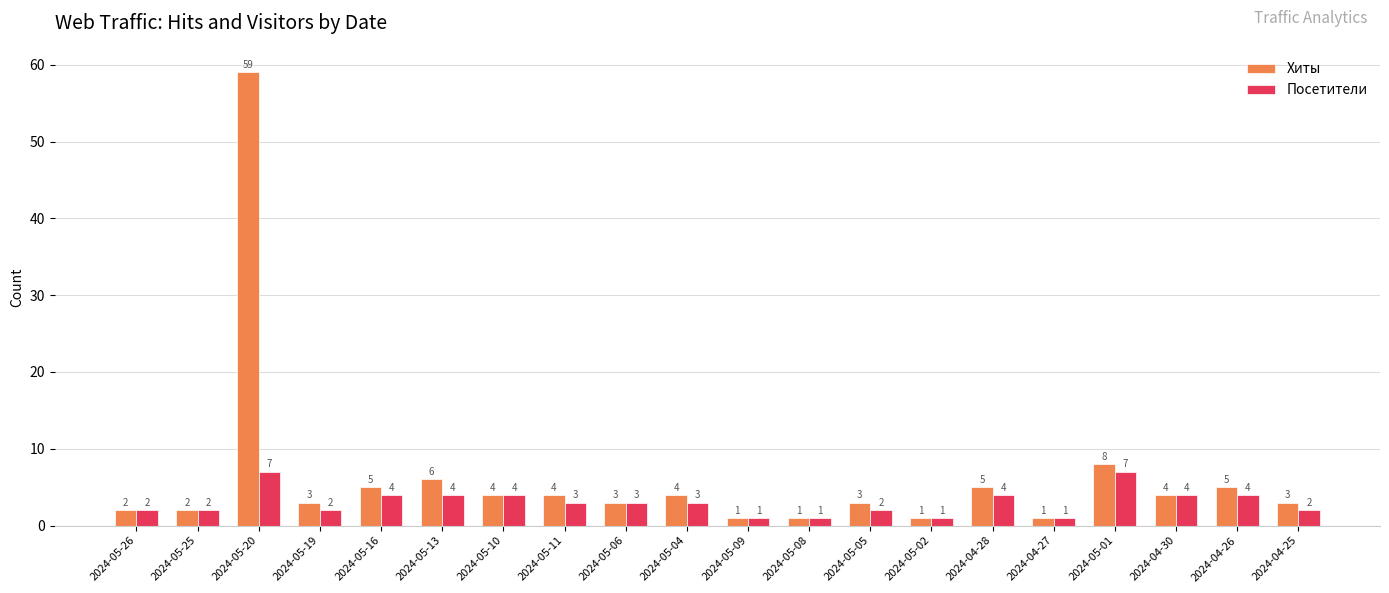

What are all the series names shown in the legend?

Хиты, Посетители